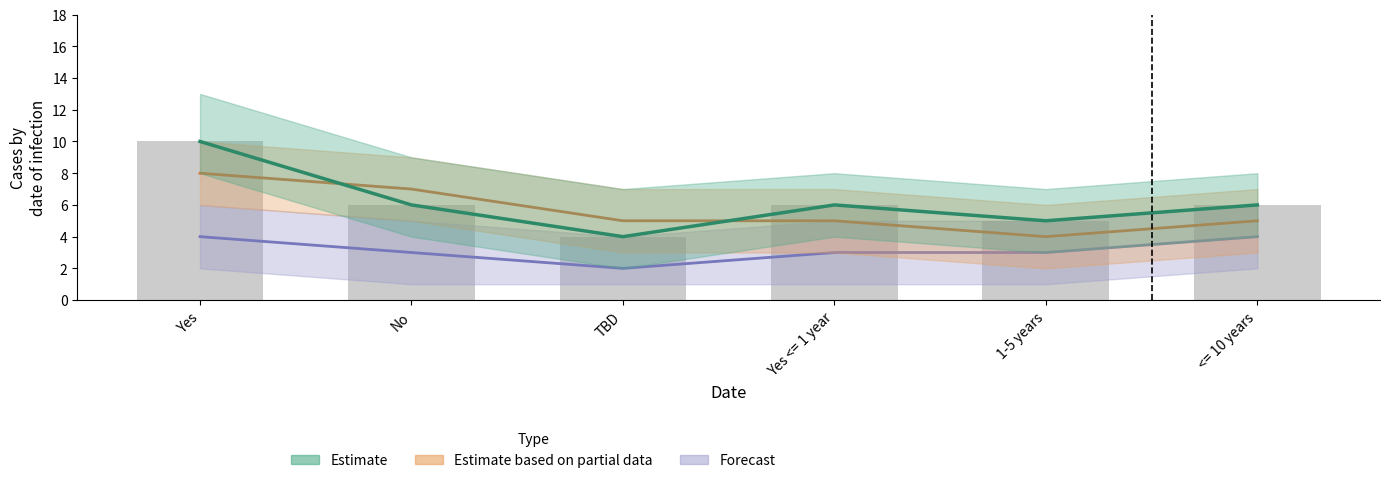

At which label does Estimate based on partial data reach its minimum?

1-5 years